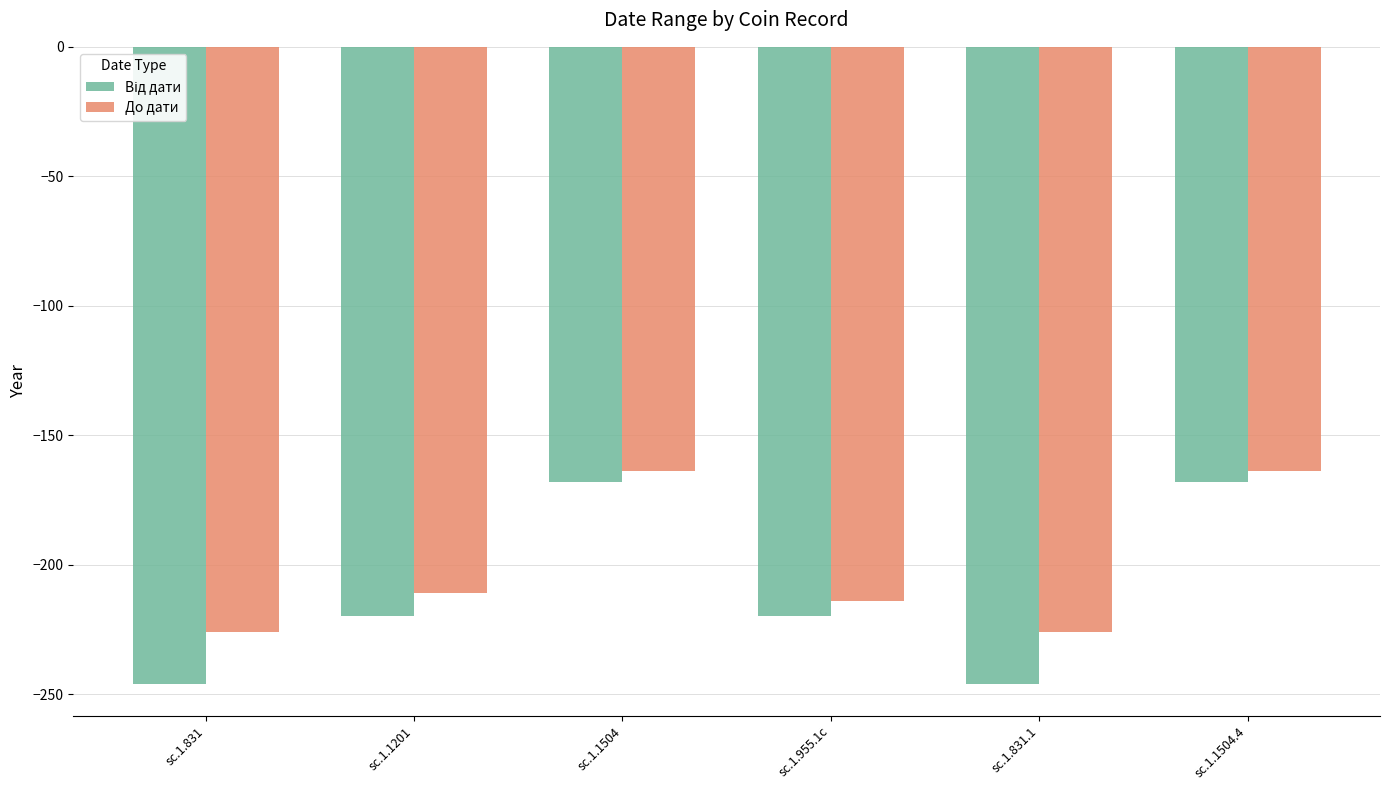

What position from the left is sc.1.955.1c?

4